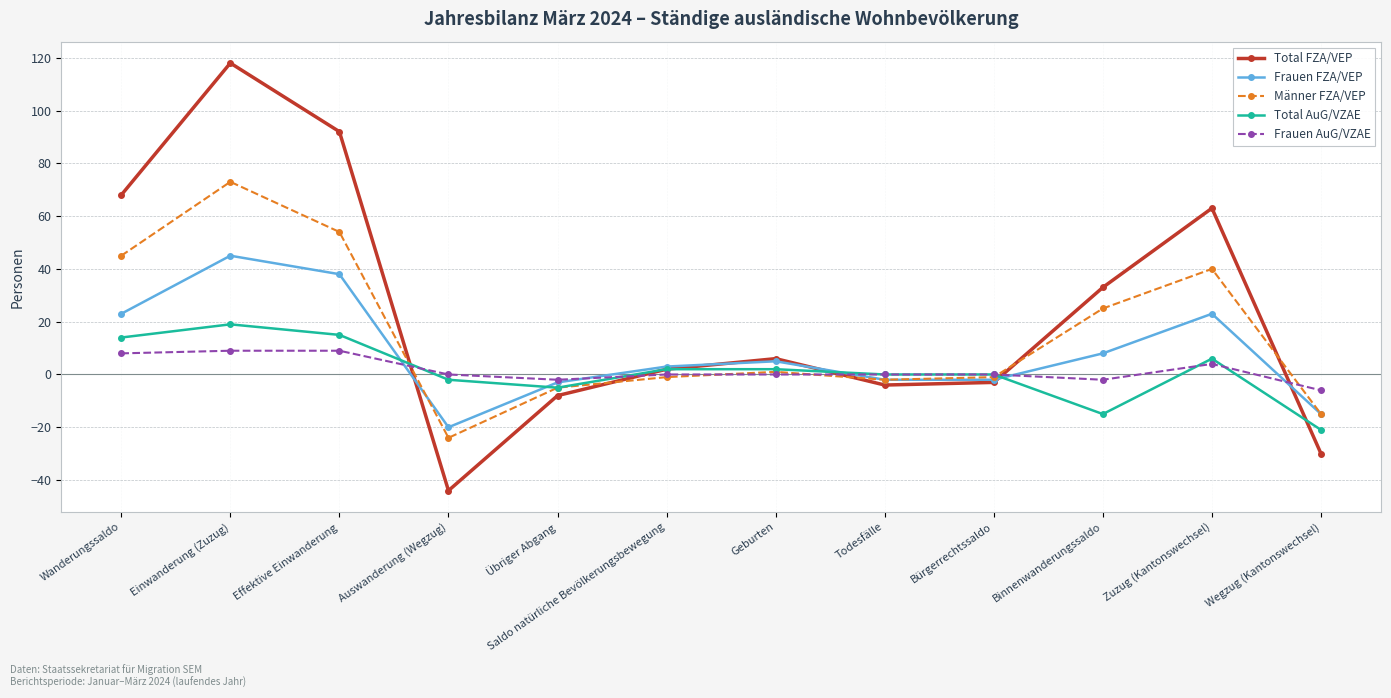

How many negative values does the Total FZA/VEP series have?

5